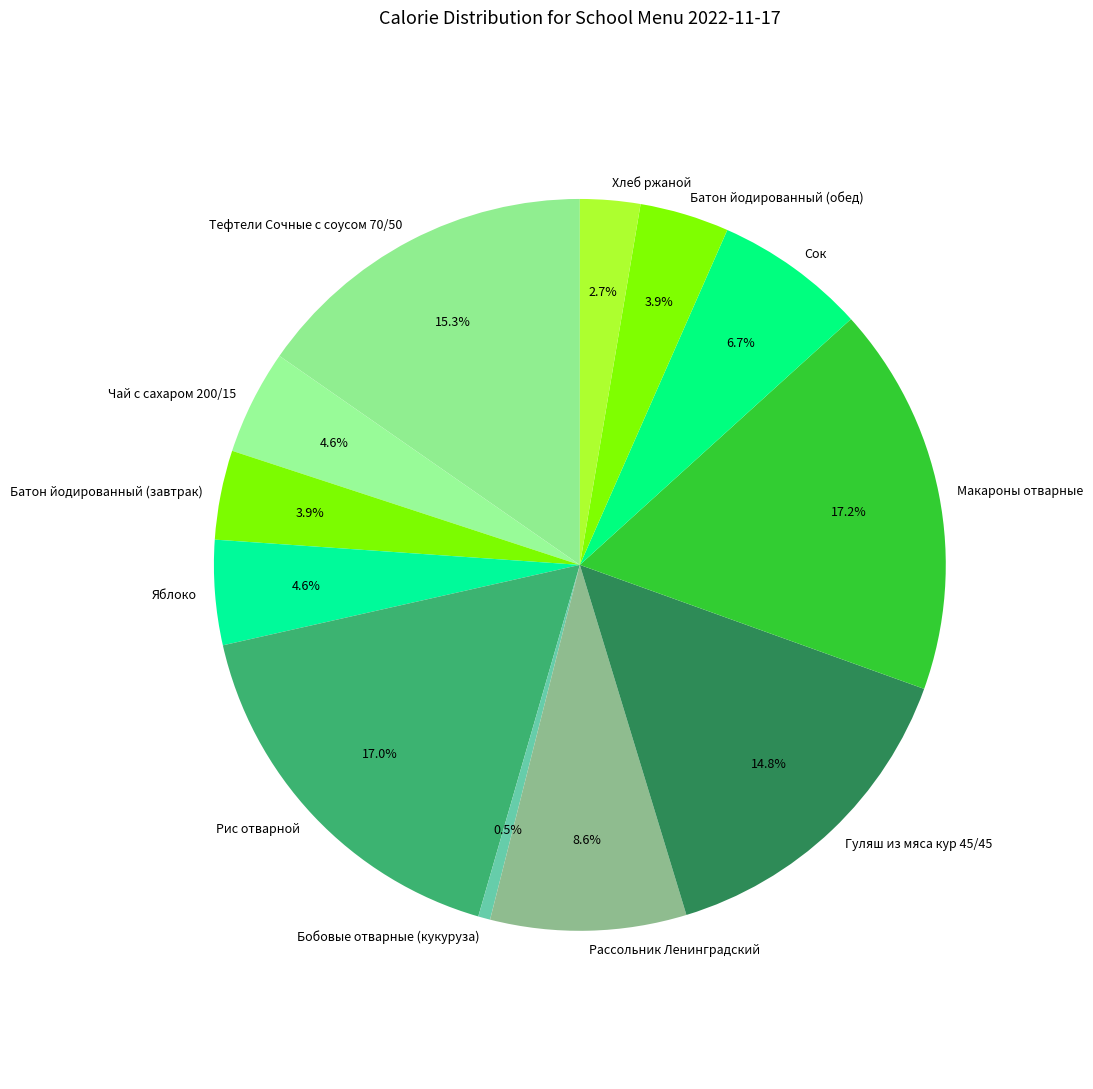

How many slices are in this pie chart?

12